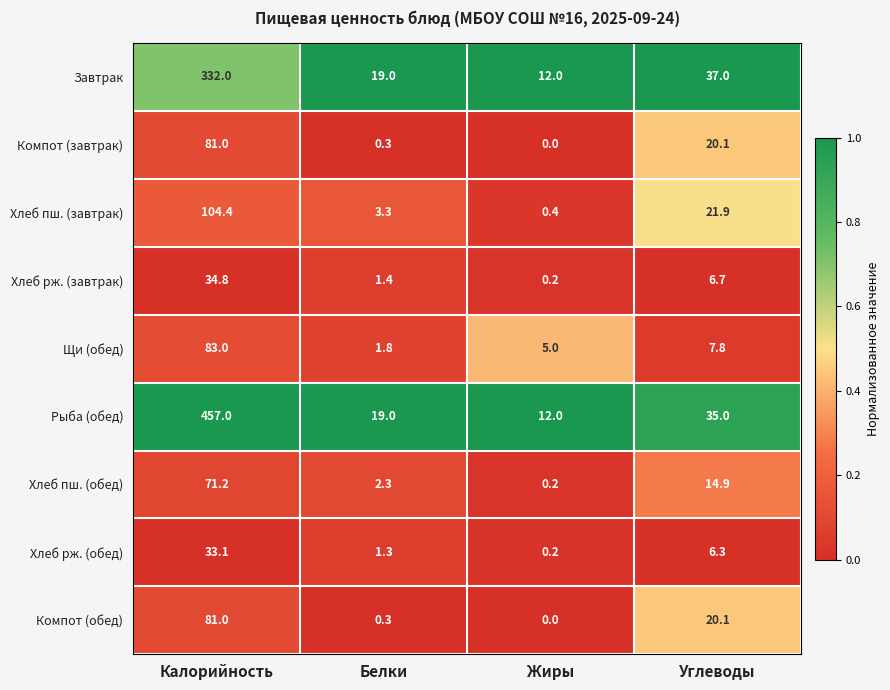

What is the difference between the maximum and minimum values in the Компот (обед) series?

81.0